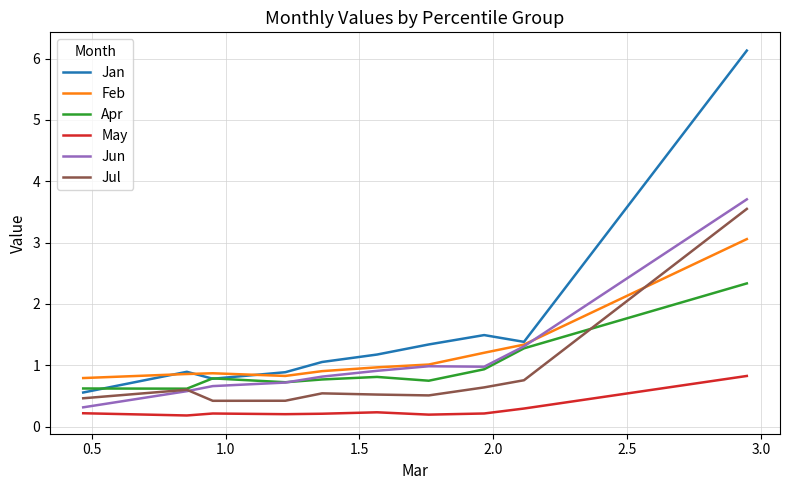

What is the maximum value for Jul?

3.6